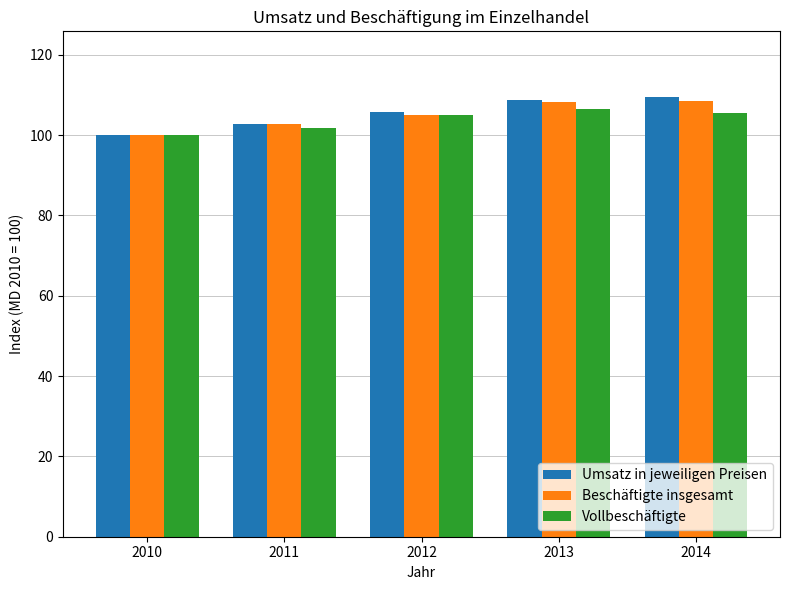

What is the total value across all series at 2013?

323.6